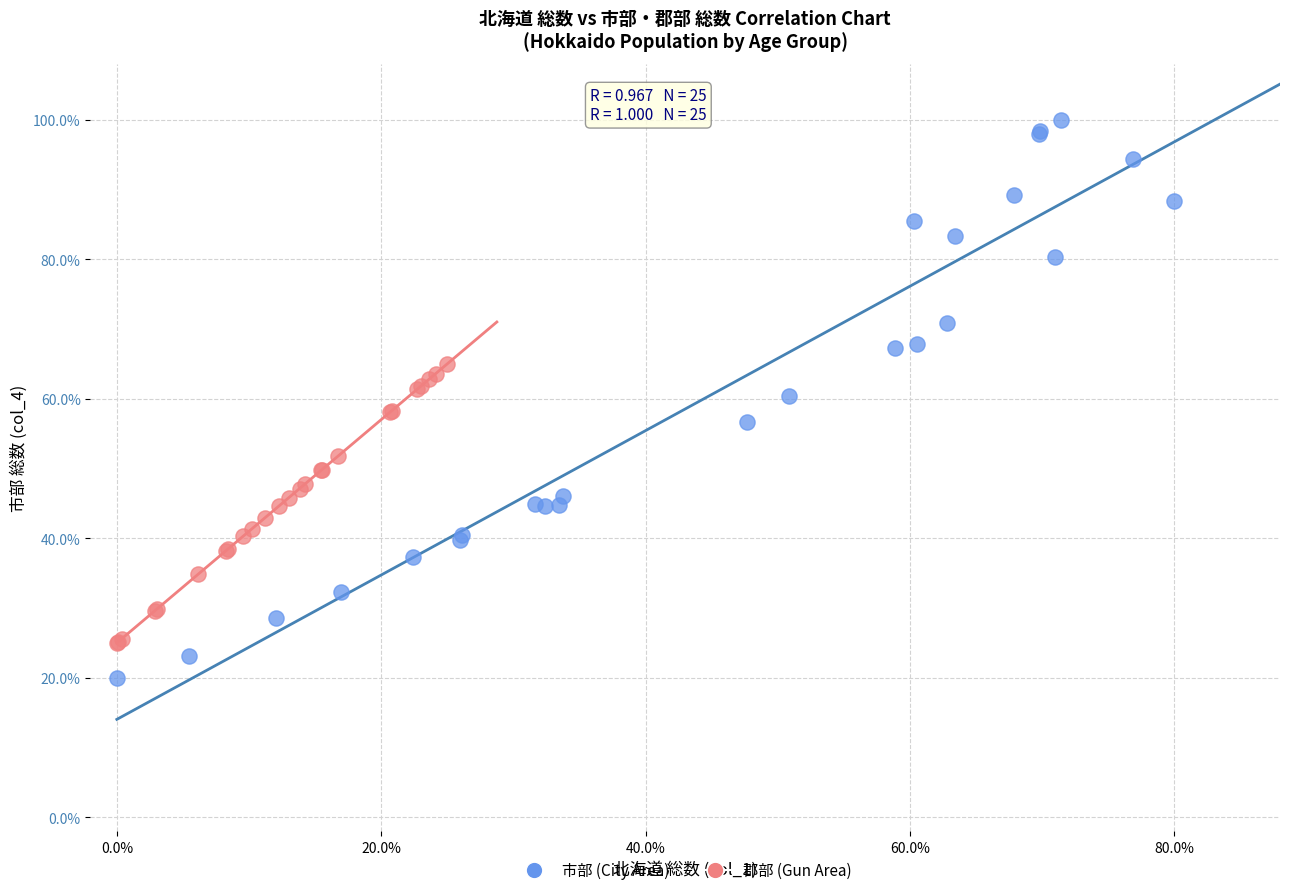

Which series contains the lowest Y value?

市部 (City Area)